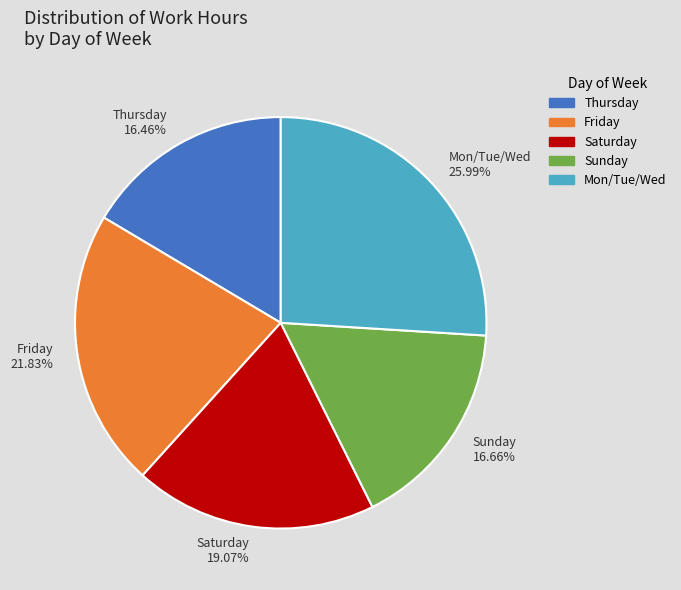

Is the sum of Mon/Tue/Wed and Sunday greater than half?

No